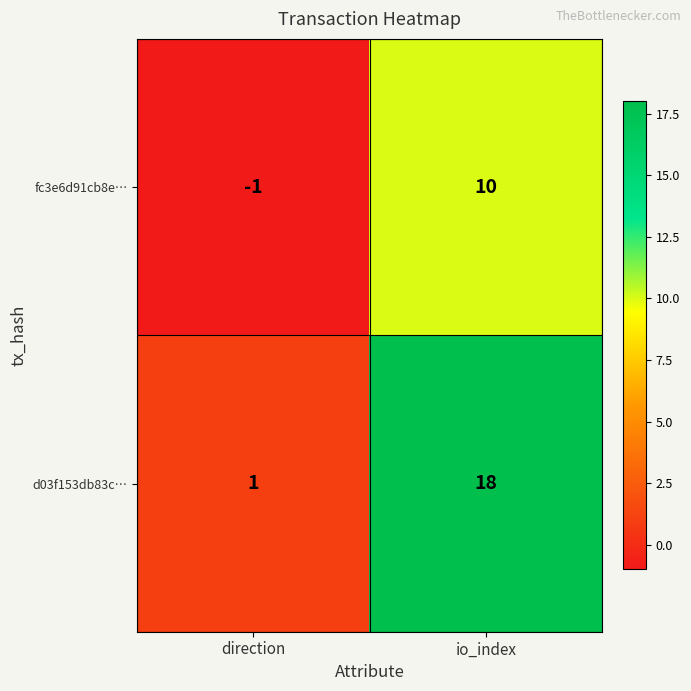

What is the difference between the maximum and minimum values in the d03f153db83c… series?

17